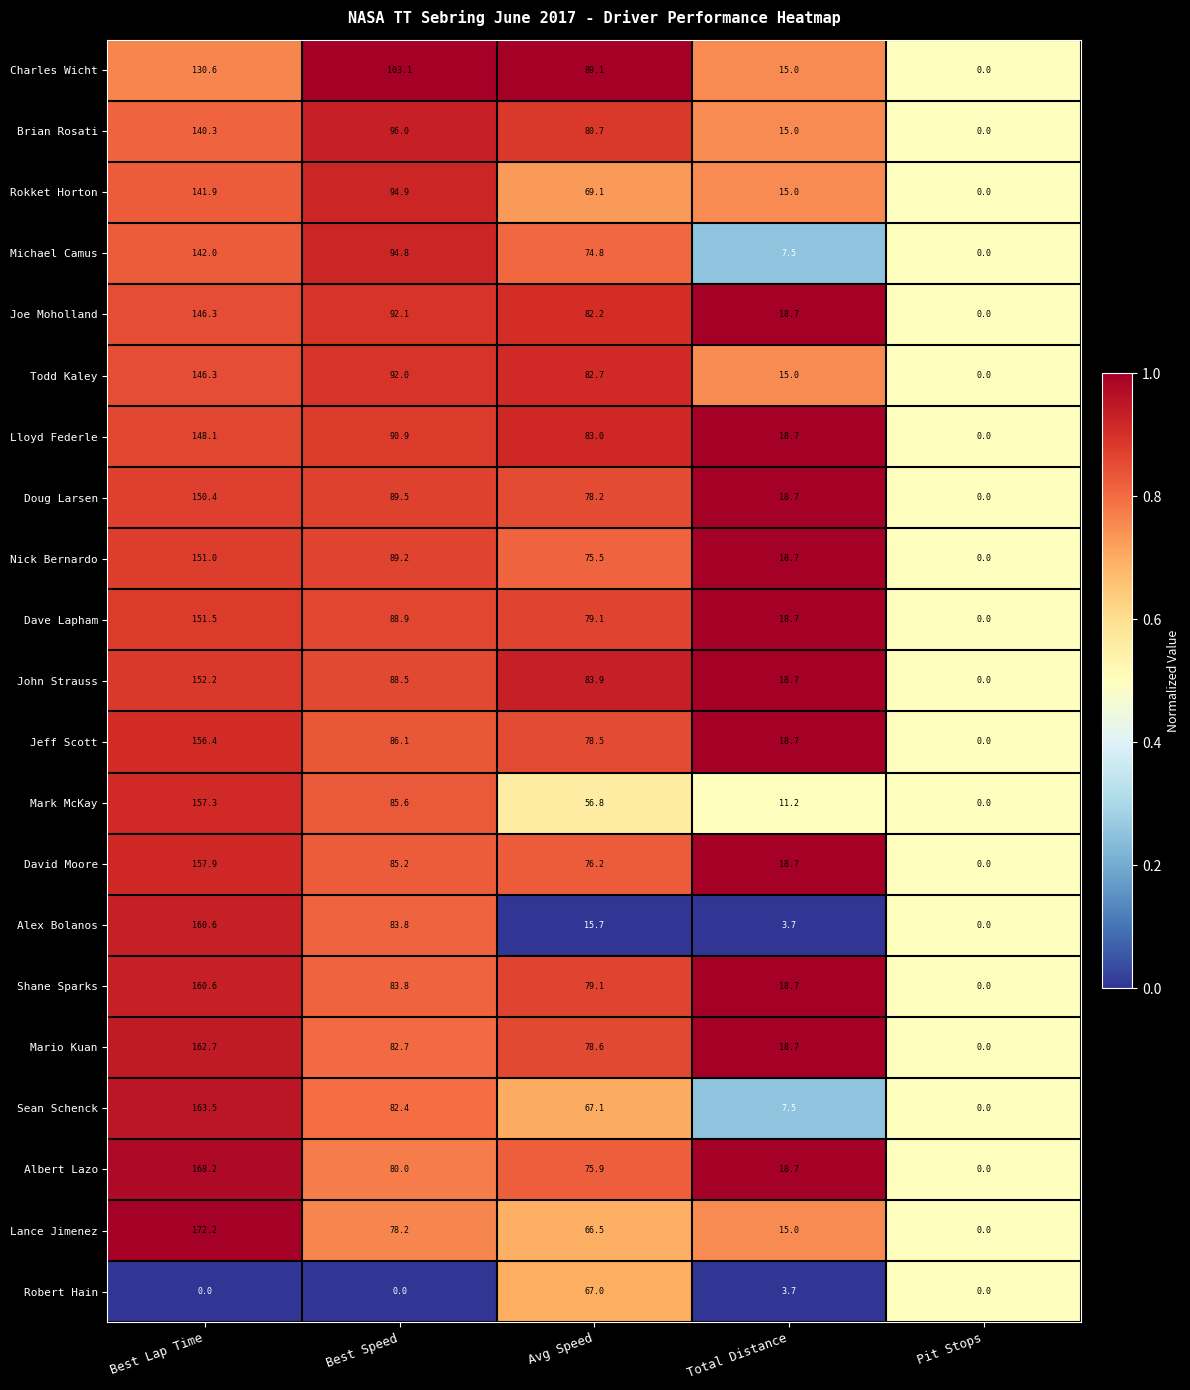

At which category is the sum across all series the highest?

Best Lap Time